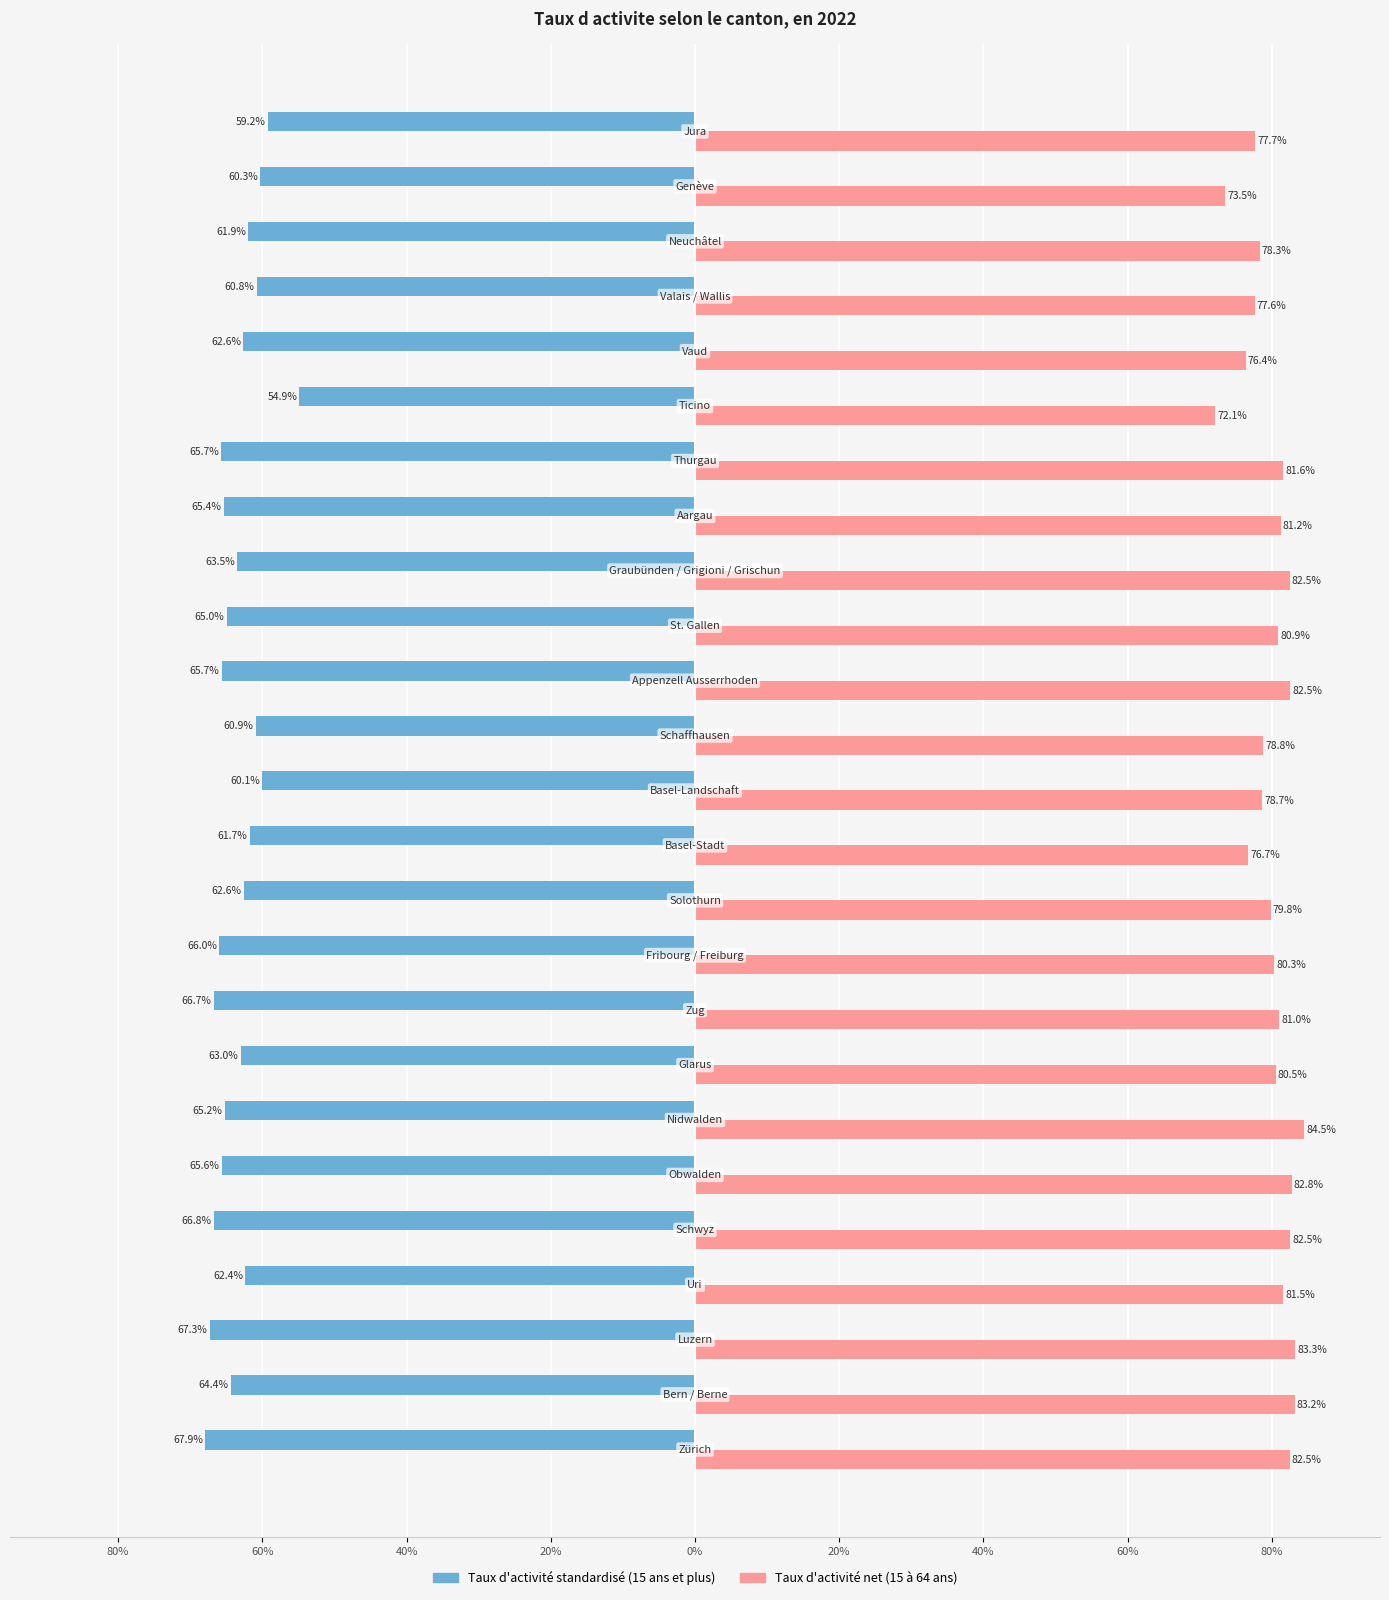

What is the difference between the second highest and second lowest values in the Taux d'activité standardisé (15 ans et plus) series?

8.1